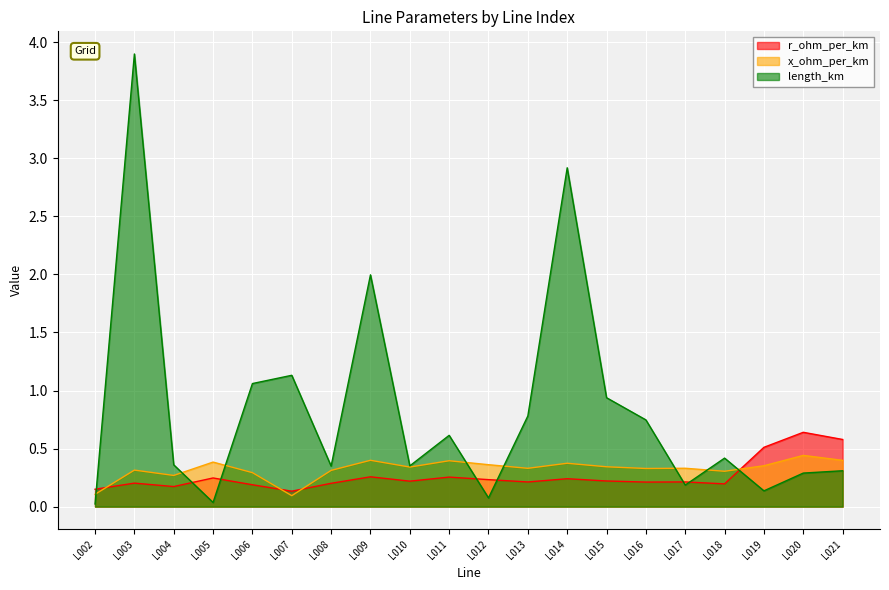

Is the value of r_ohm_per_km at L004 greater than the value of x_ohm_per_km at L018?

No